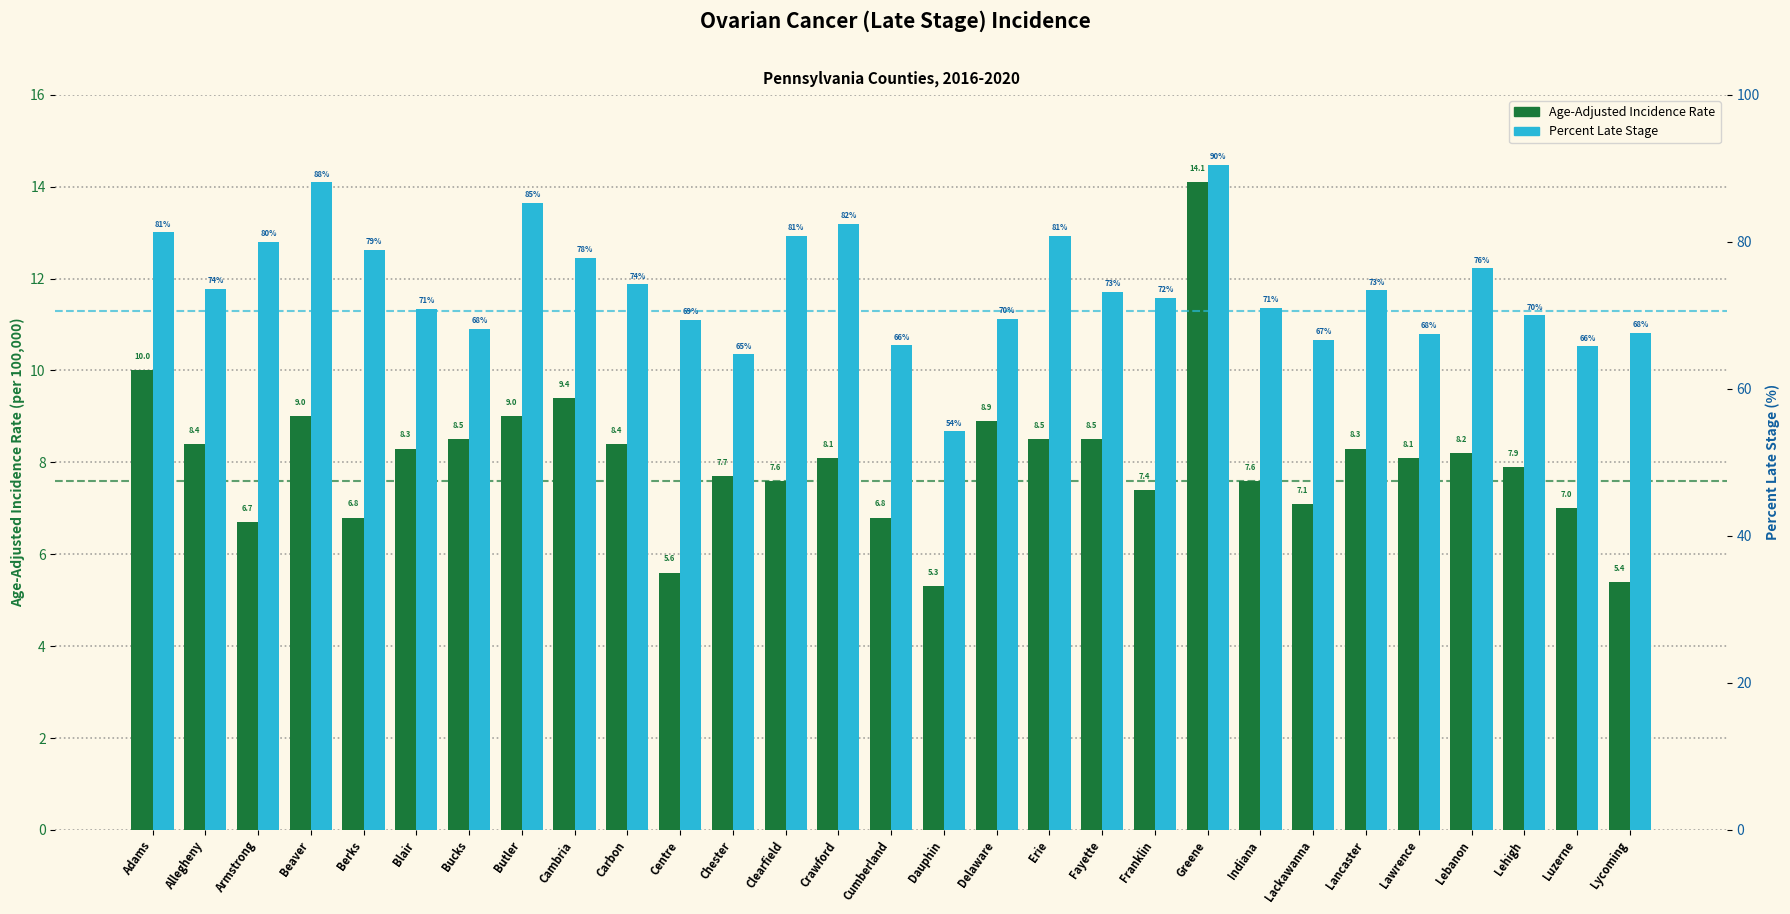

Which has a higher value, Allegheny or Clearfield?

Allegheny